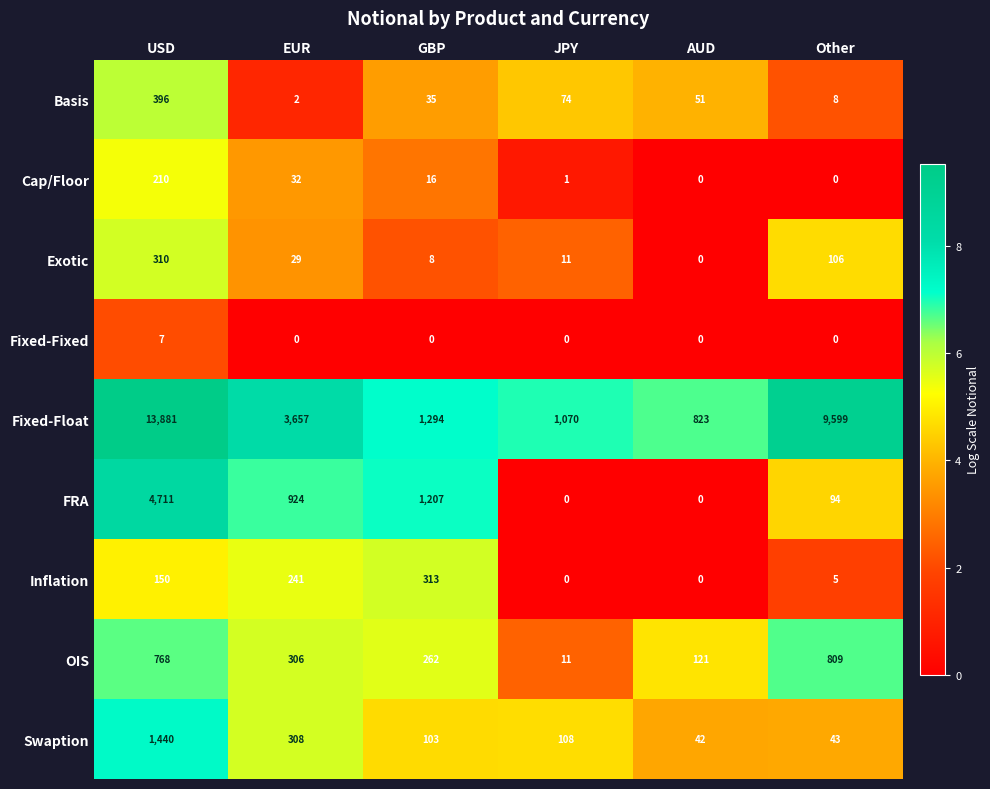

What is the total value across all series at GBP?

3238